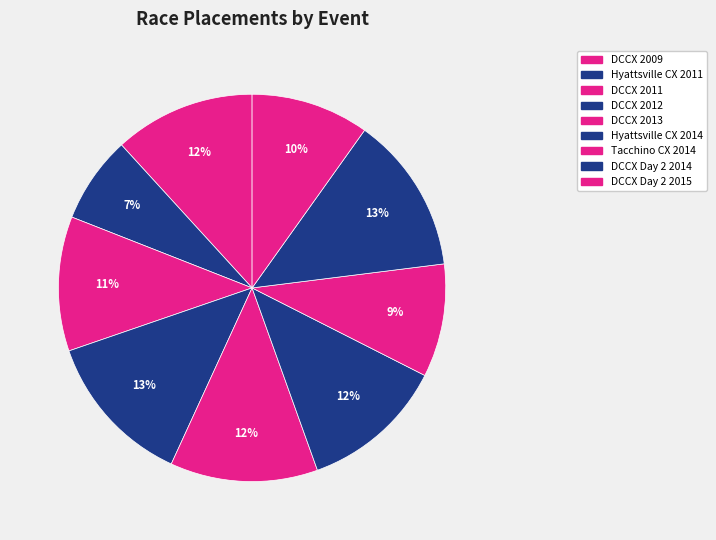

How many segments does this pie chart have?

9